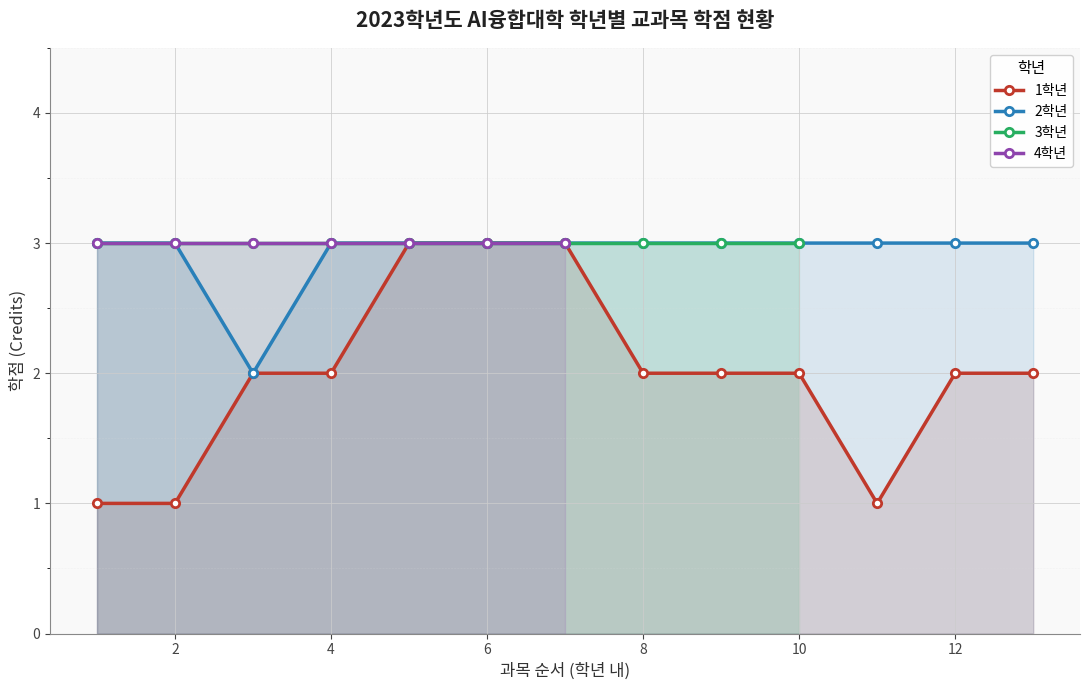

The 2학년 series shows 3 at 10. True or false?

True